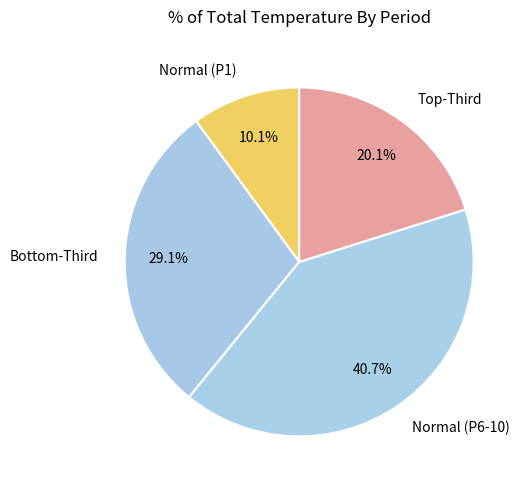

Is there any slice that represents more than half of the pie?

No